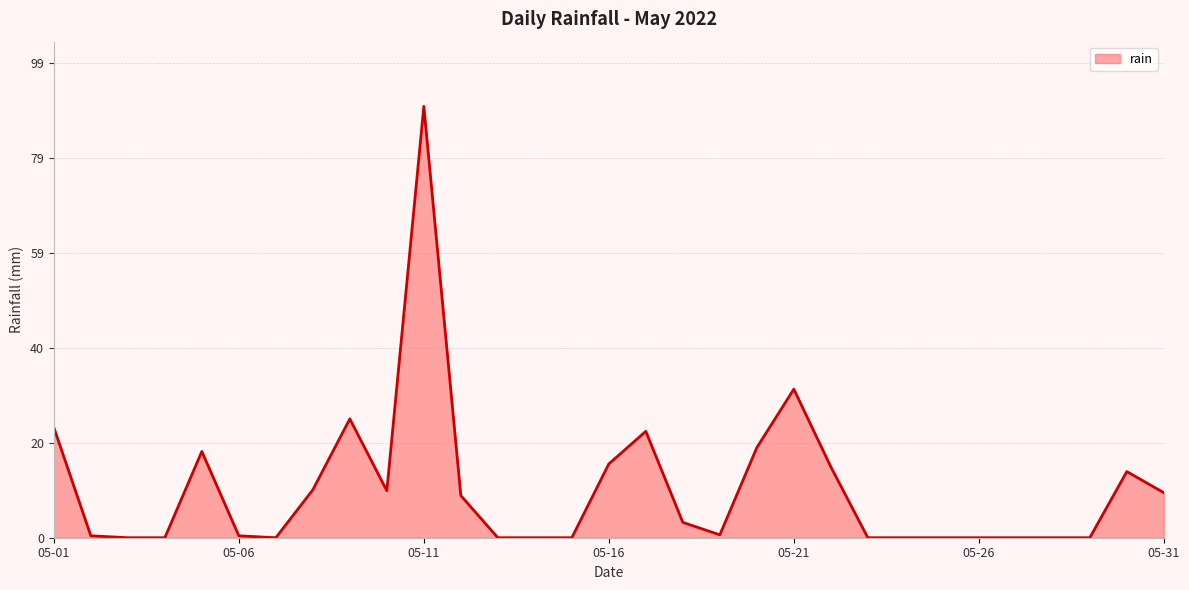

What is the difference between the maximum and minimum values?

90.0